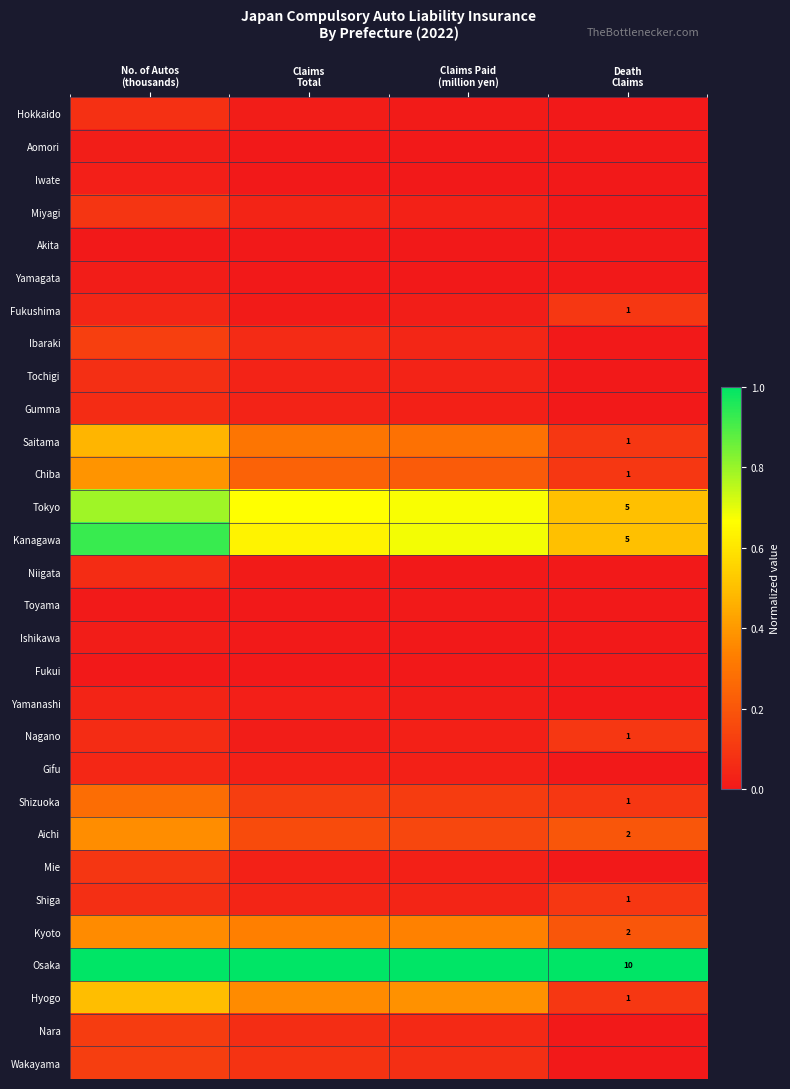

What is the difference between the highest and lowest values at Claims Paid
(million yen)?

1.0